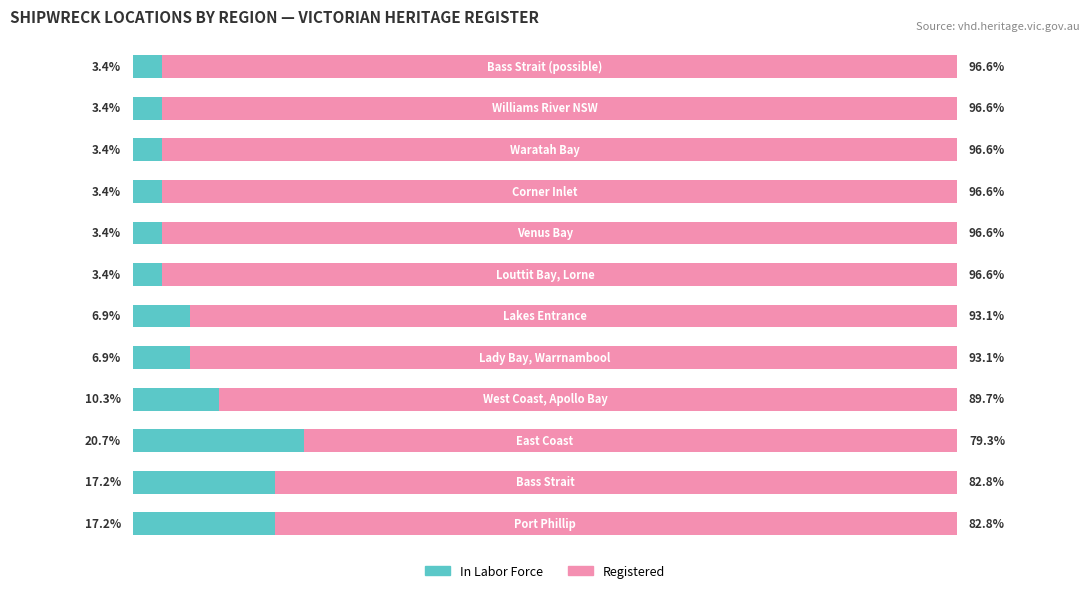

Is it true that In Labor Force equals 4.8 at 6?

False